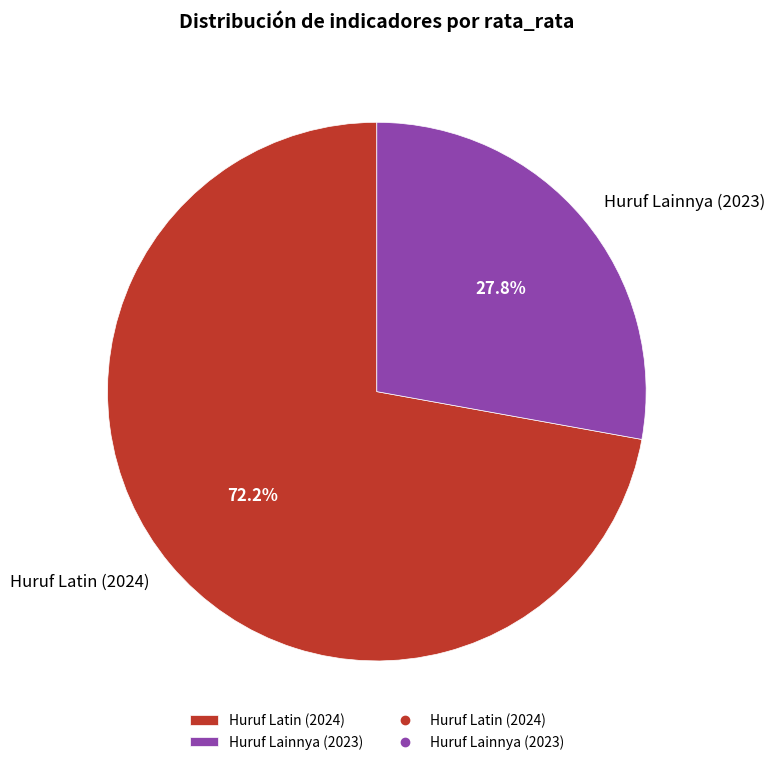

How many slices are in this pie chart?

2